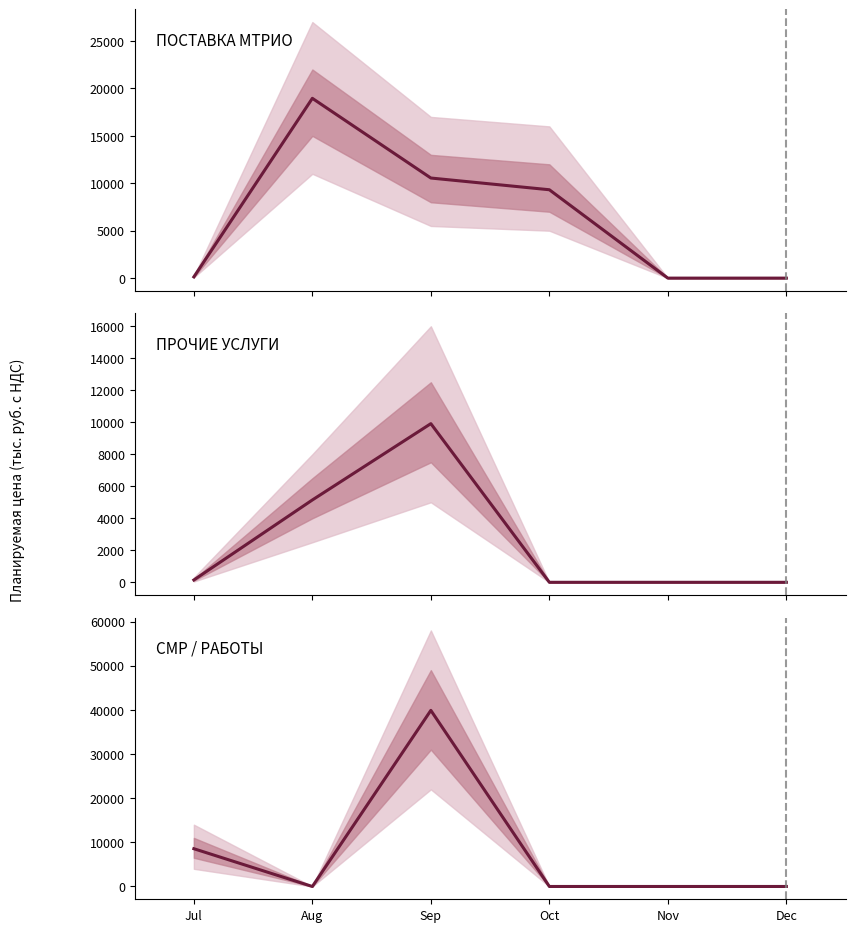

What is the sum of all ПОСТАВКА МТРИО values?

38962.7